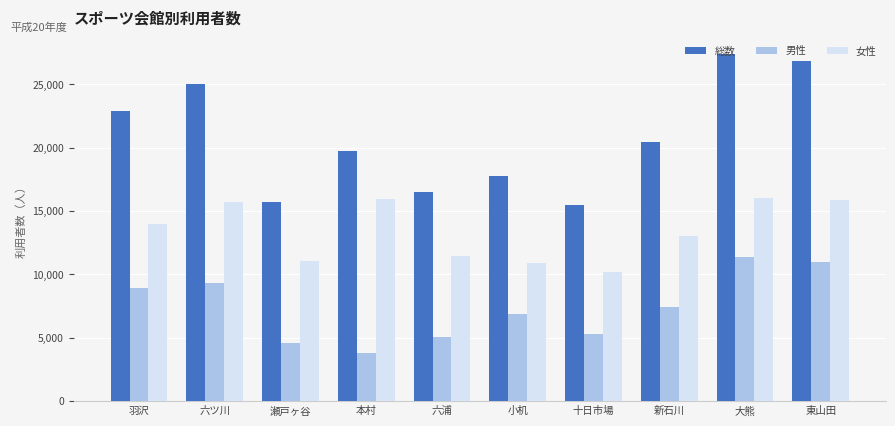

Between 小机 and 東山田, which series saw the biggest shift?

総数